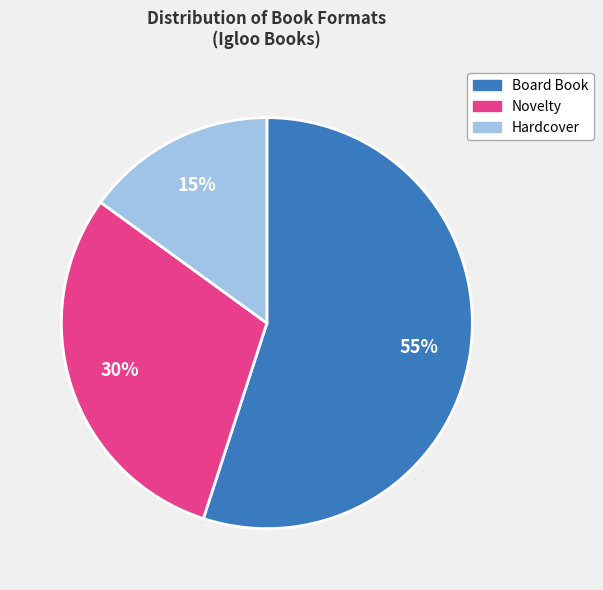

To the nearest percent, what is the combined percentage of Board Book and Hardcover?

70%